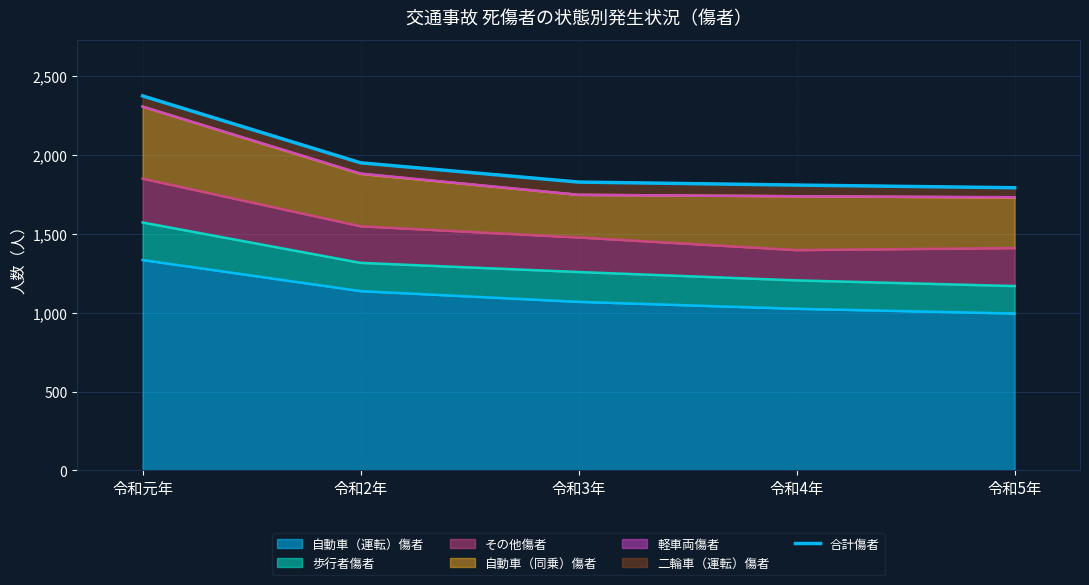

What is the smallest value displayed?

1792